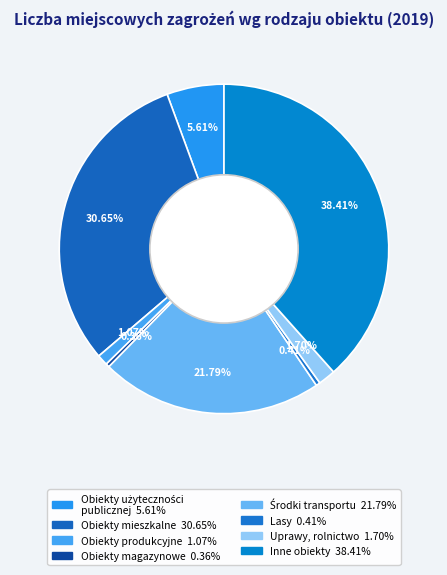

Combined, what portion of the pie is Obiekty mieszkalne and Lasy?

31.1%